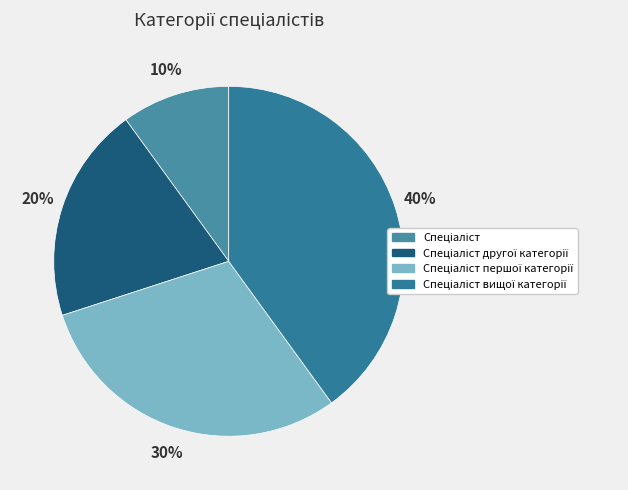

How many slices are in this pie chart?

4